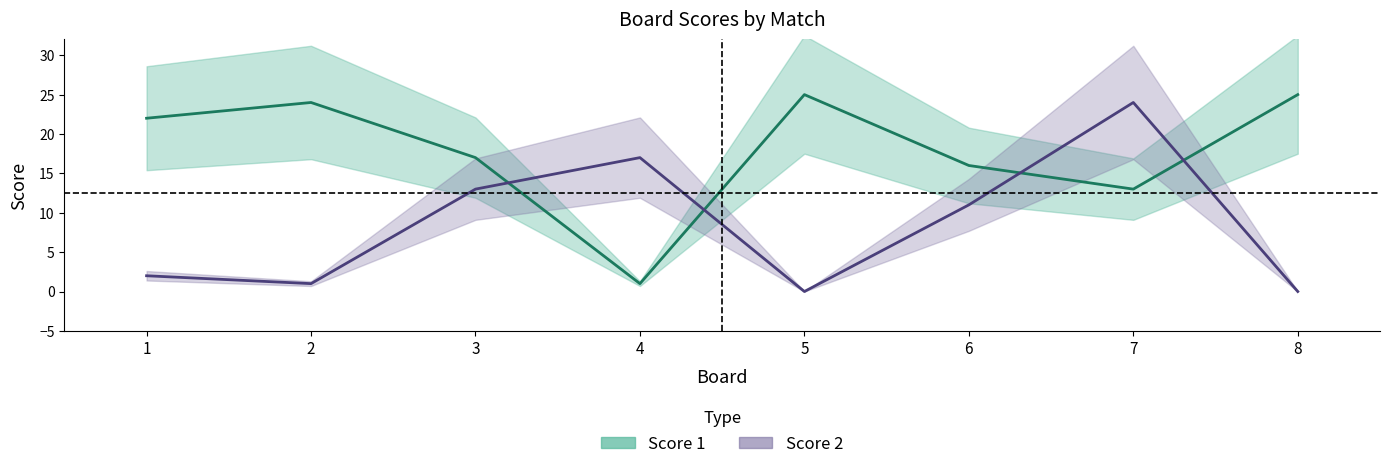

How many categories are shown in the chart?

8